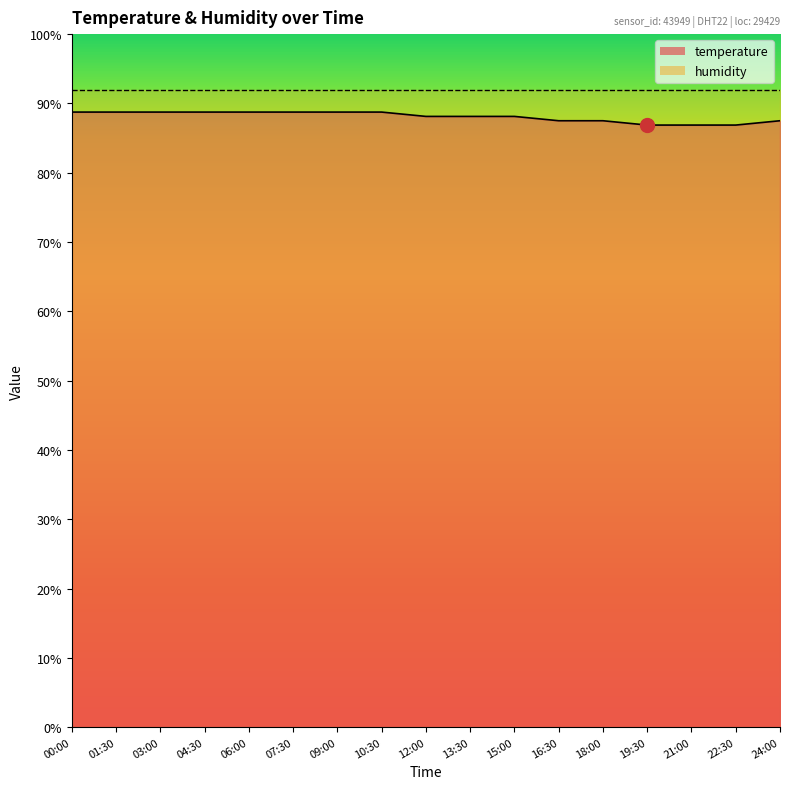

At which category does the chart reach its peak across all series?

00:00